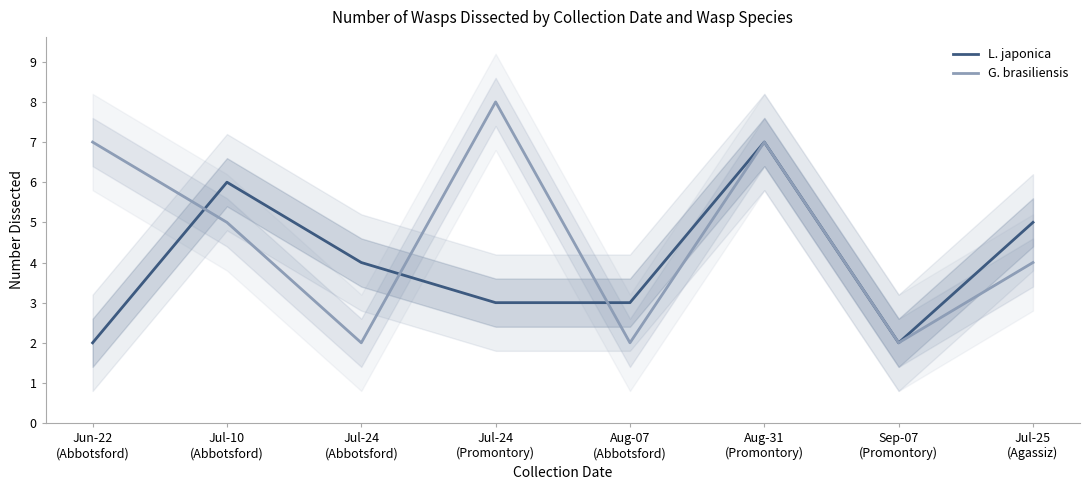

Reading right to left, transcribe all the data shown in this chart.

L. japonica: Jul-25
(Agassiz)=5	Sep-07
(Promontory)=2	Aug-31
(Promontory)=7	Aug-07
(Abbotsford)=3	Jul-24
(Promontory)=3	Jul-24
(Abbotsford)=4	Jul-10
(Abbotsford)=6	Jun-22
(Abbotsford)=2
G. brasiliensis: Jul-25
(Agassiz)=4	Sep-07
(Promontory)=2	Aug-31
(Promontory)=7	Aug-07
(Abbotsford)=2	Jul-24
(Promontory)=8	Jul-24
(Abbotsford)=2	Jul-10
(Abbotsford)=5	Jun-22
(Abbotsford)=7